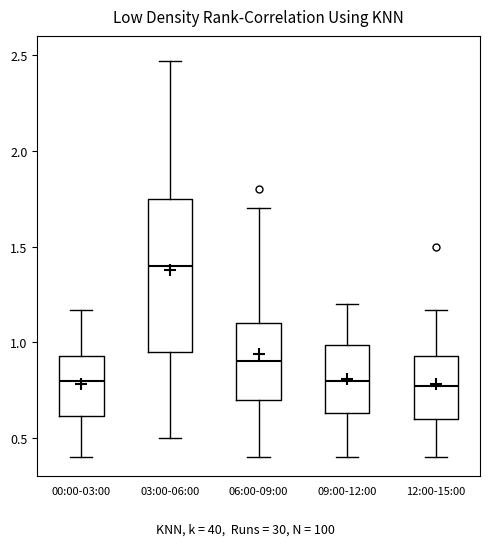

Where is the upper edge of the box for 03:00-06:00 on the y-axis? The values are not printed on the chart, so give them approximately, as read against the axis.

1.75